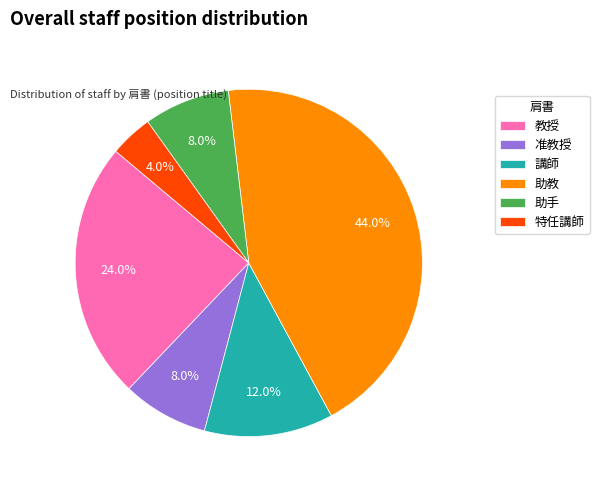

To the nearest percent, what is the combined percentage of 教授 and 准教授?

32%